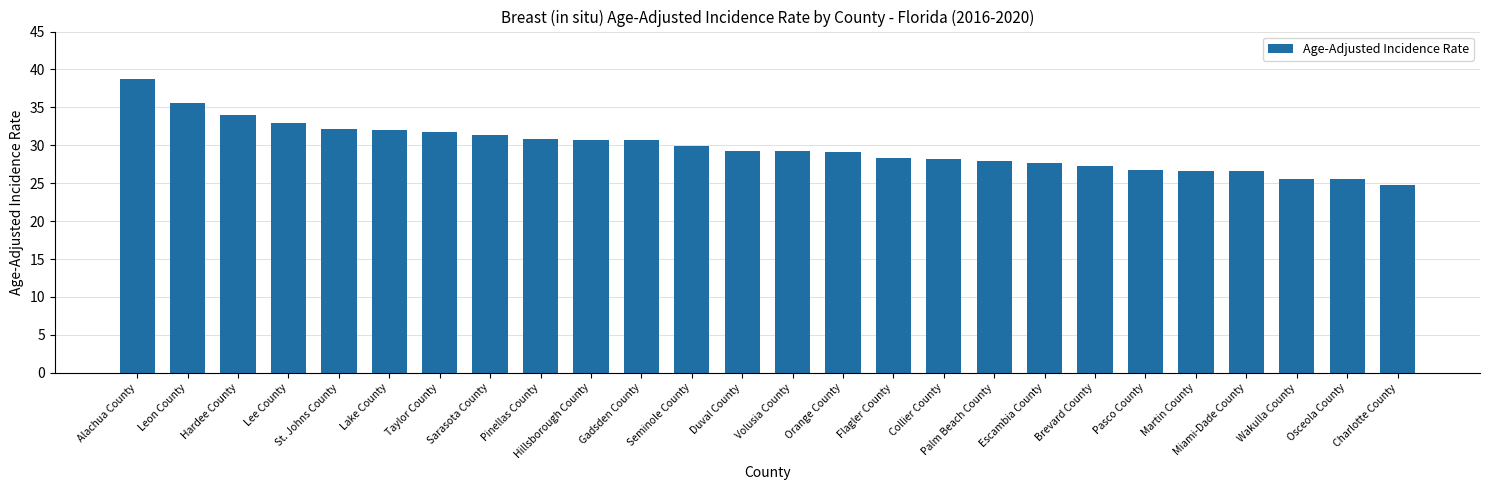

What is the label of the 8th bar from the right?

Escambia County